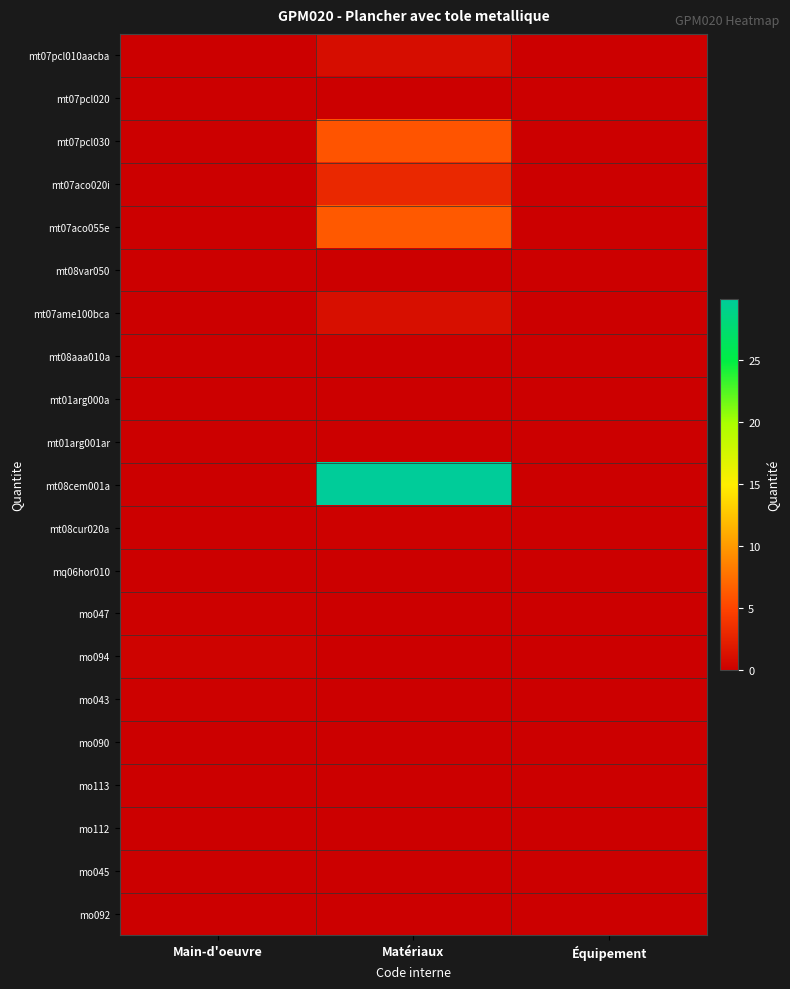

At how many categories does at least one series exceed 8?

1